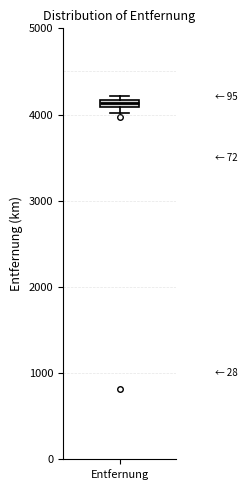

Where is the upper edge of the box for Entfernung on the y-axis? The values are not printed on the chart, so give them approximately, as read against the axis.

4200